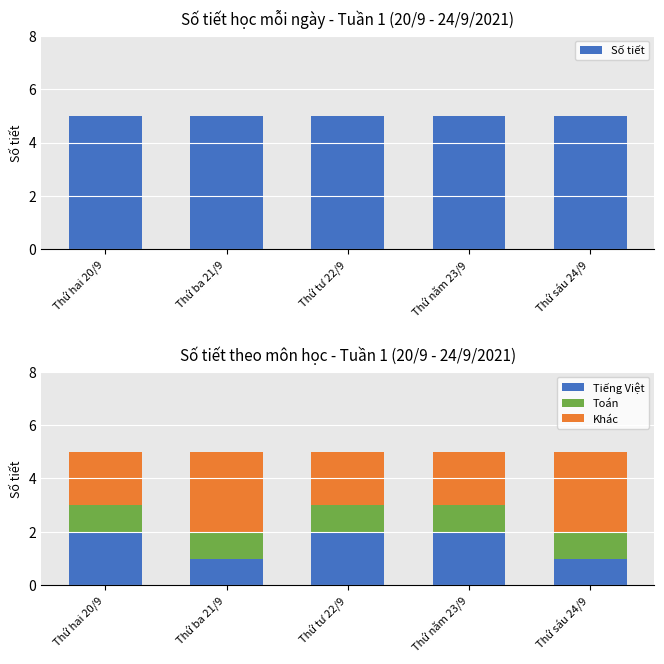

At which label is Toán closest to 1?

Thứ hai 20/9